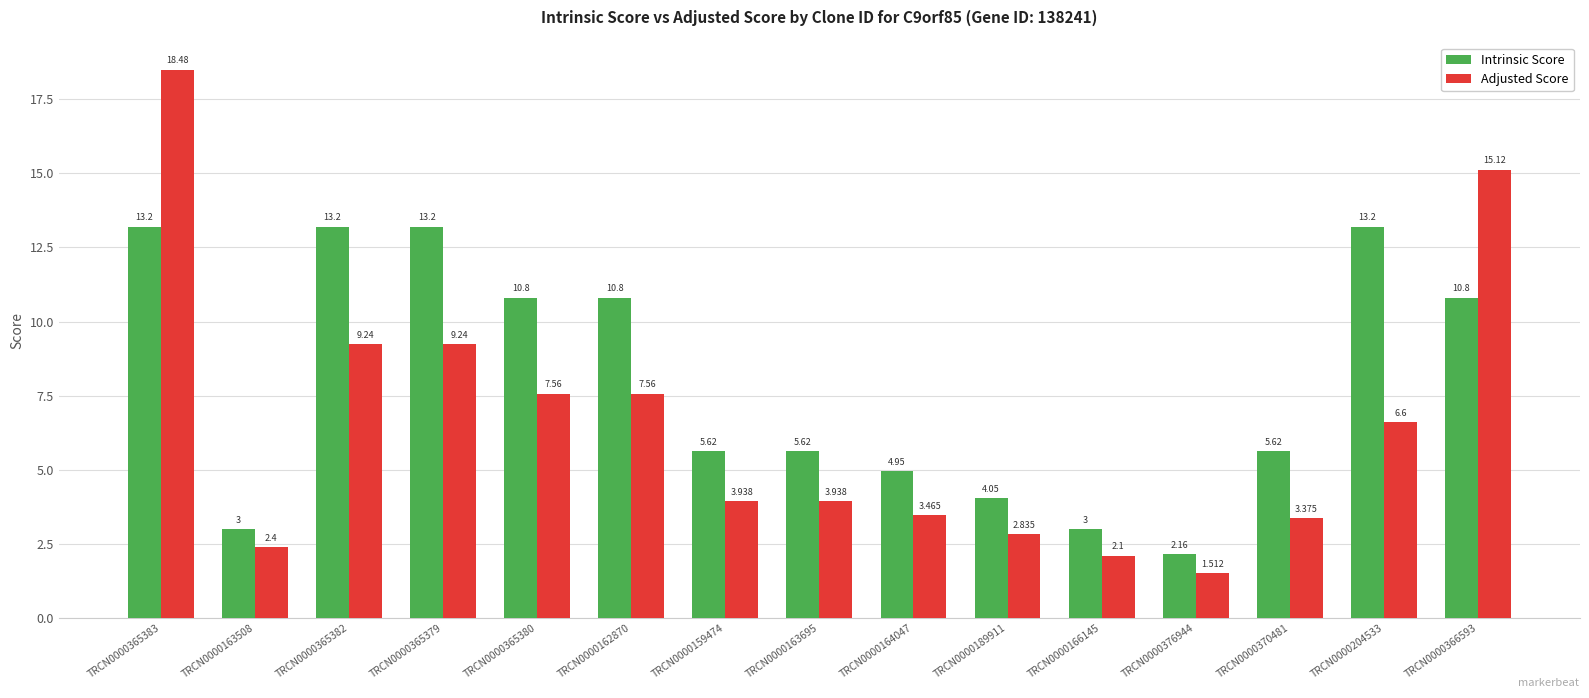

List the series in order of their overall mean, highest first.

Intrinsic Score, Adjusted Score